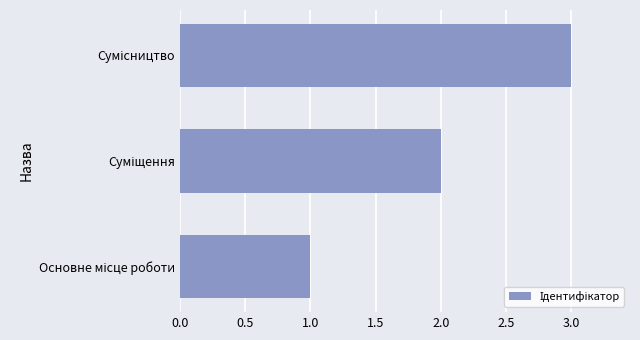

What is the sum of all values?

6